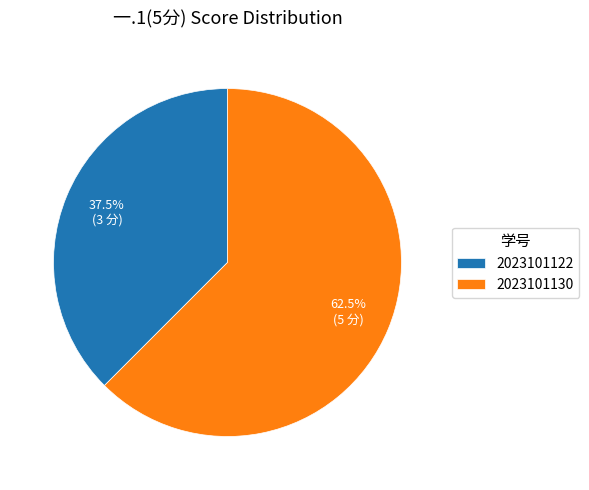

Do 2023101122 and 2023101130 together represent more than half of the pie?

Yes